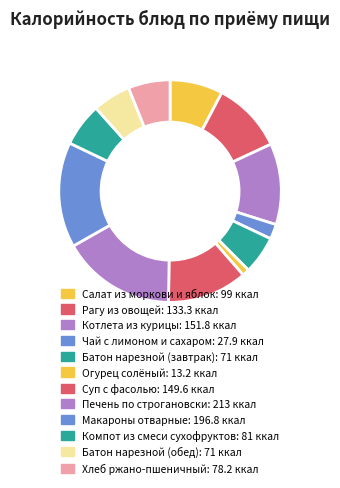

The Компот из смеси сухофруктов slice represents 1% of the pie. True or false?

False